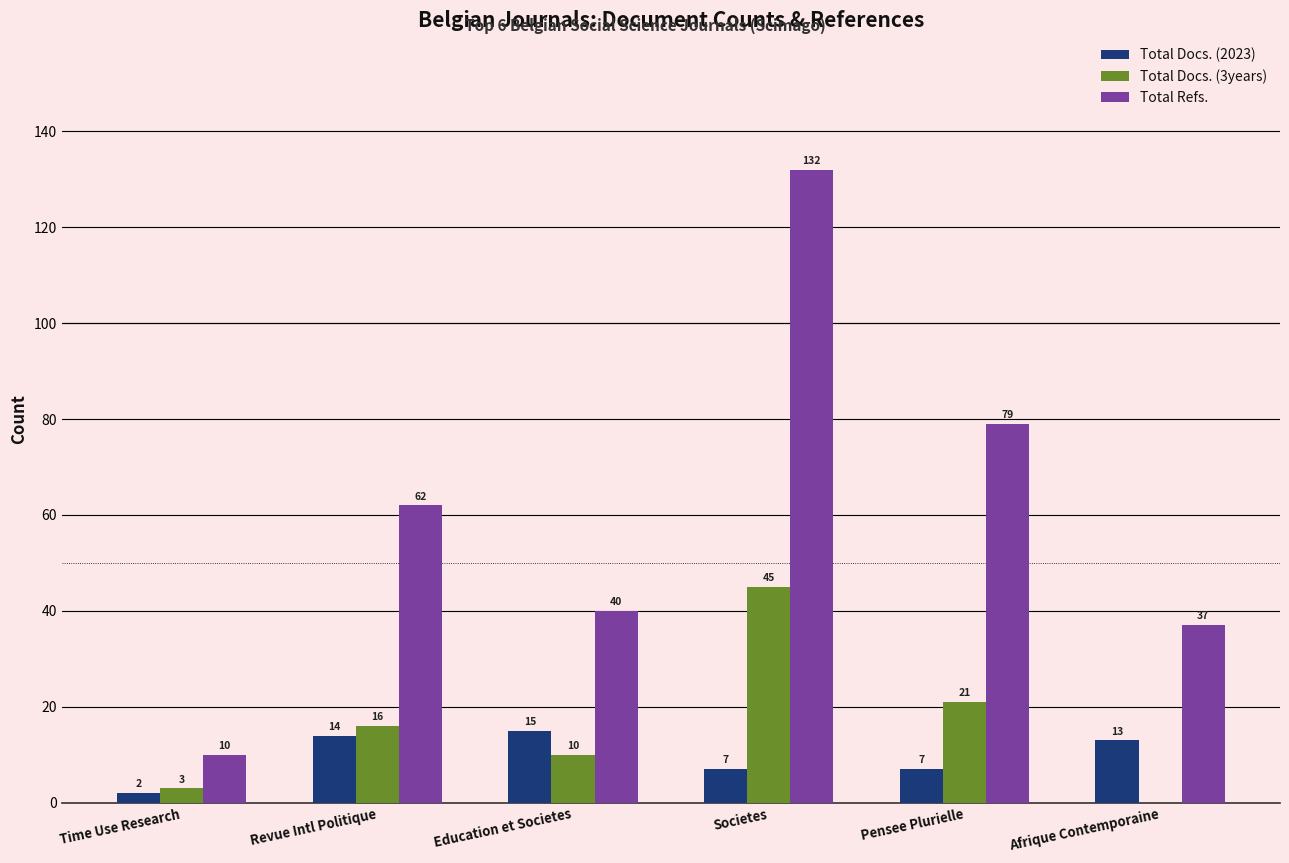

The Total Refs. series shows 132 at Societes. True or false?

True